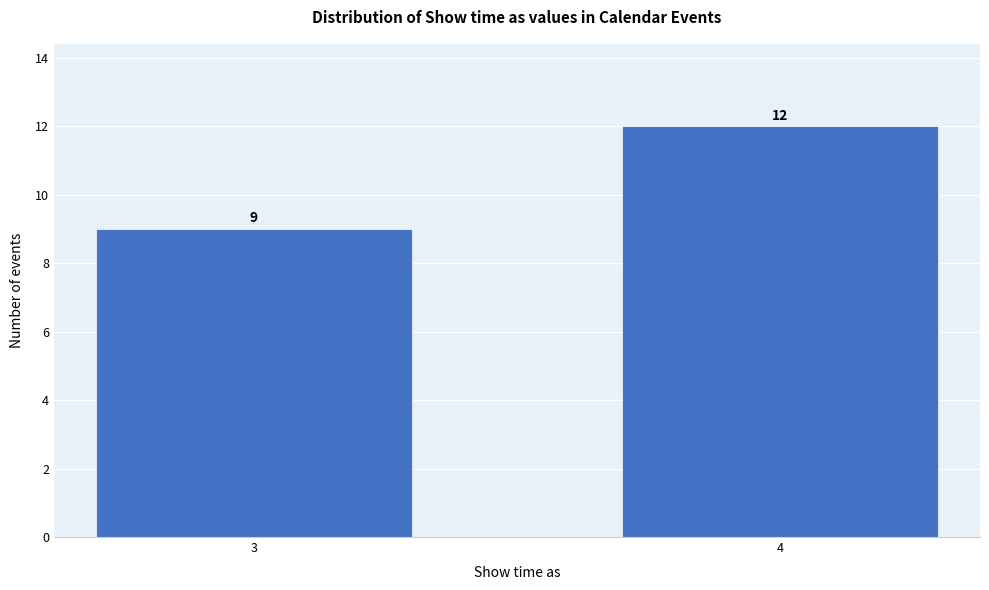

Reading right to left, what are all the values shown in this chart?

12	9